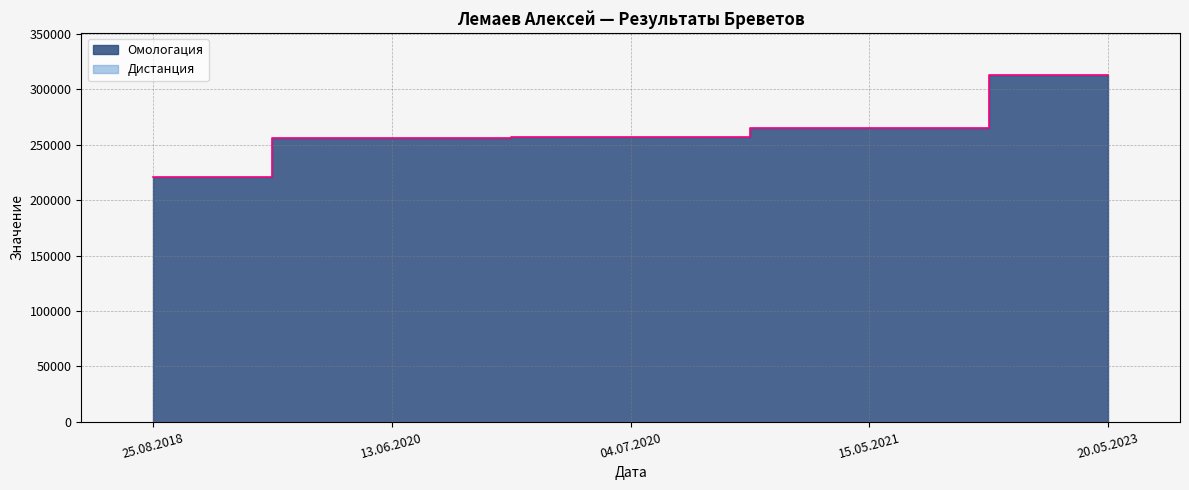

True or false: the data shows 373561 at 25.08.2018.

False